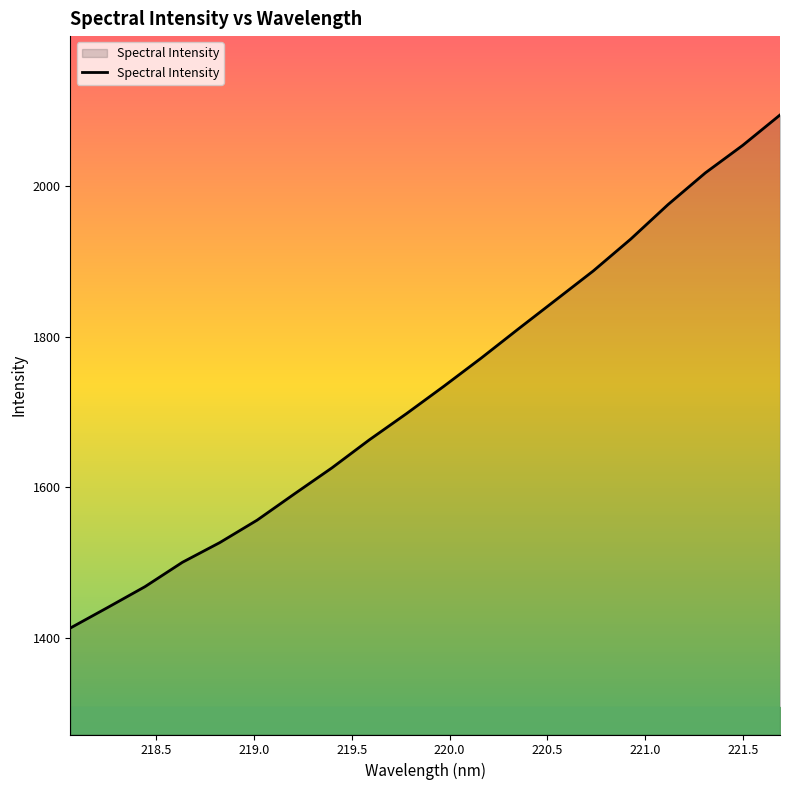

What is the maximum value shown in the chart?

2094.2